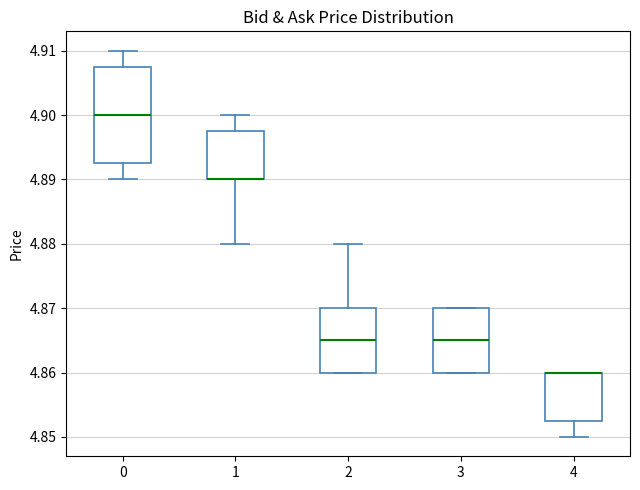

Which box is the tallest, from its lower edge to its upper edge?

0